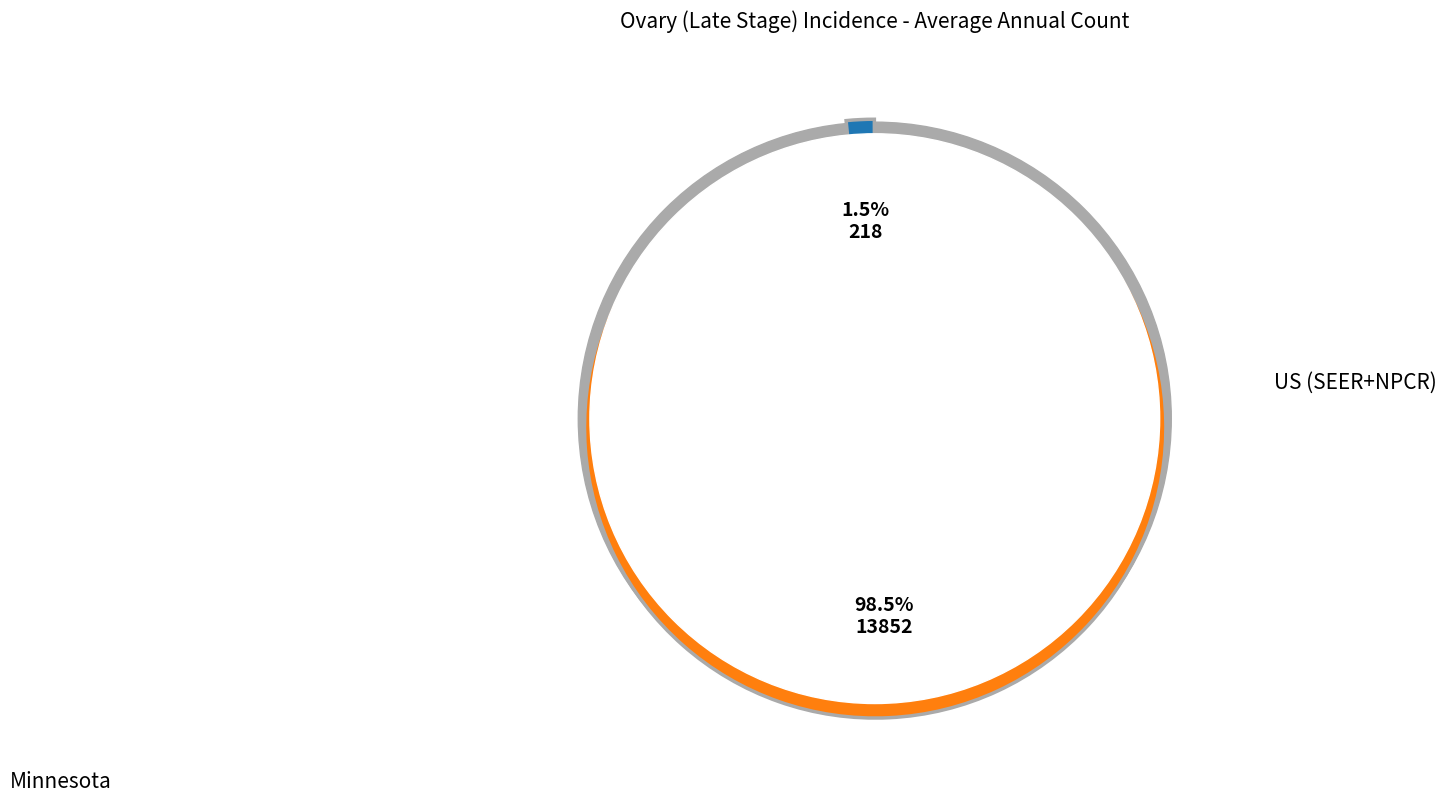

To the nearest percent, what portion does Minnesota represent?

2%